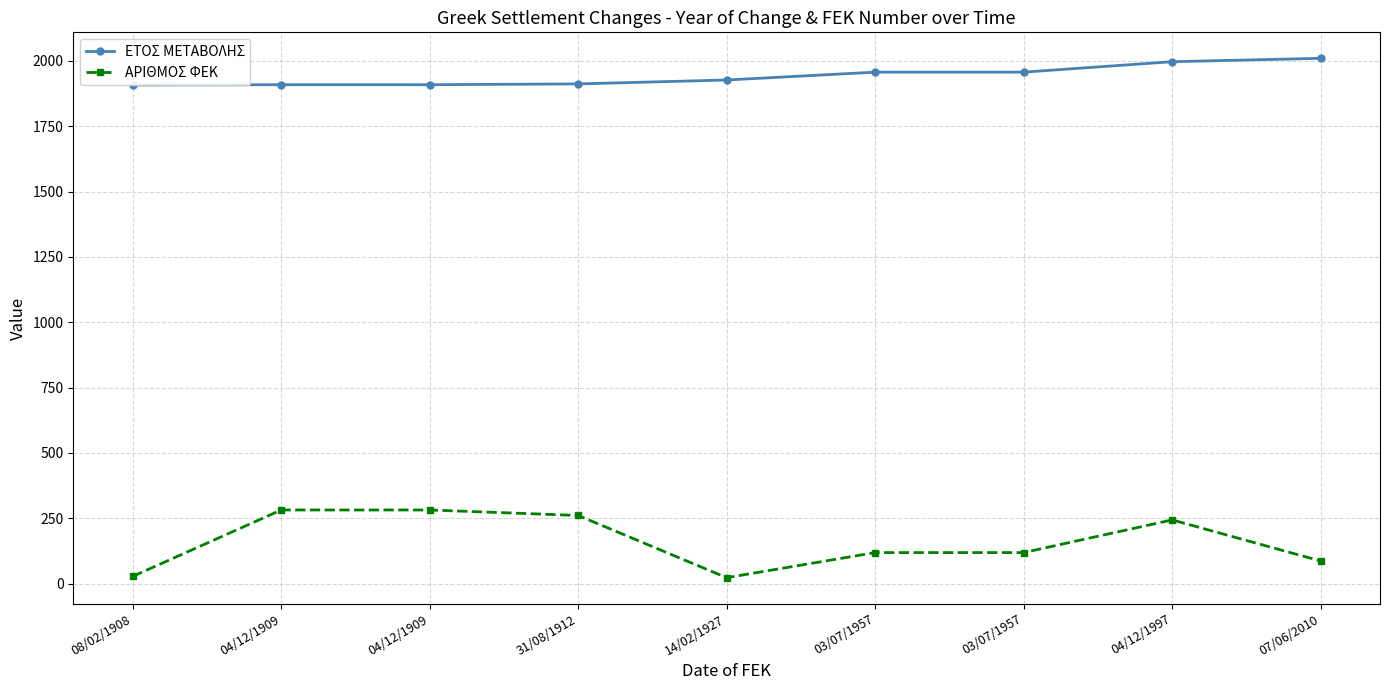

What is the difference between the highest and lowest values at 04/12/1997?

1753